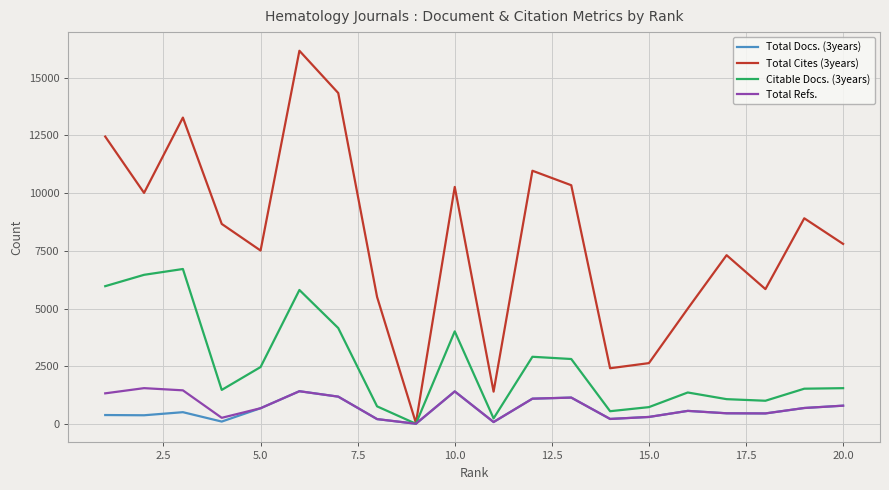

Which series has the largest total across all categories?

Total Cites (3years)